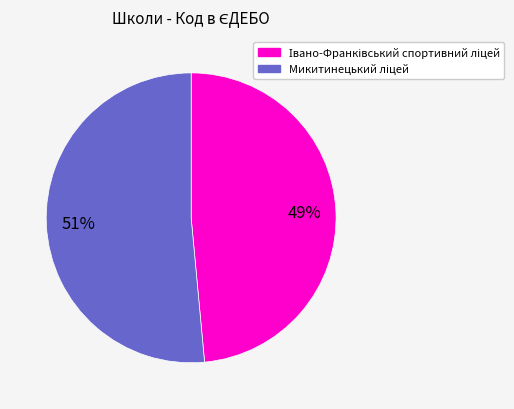

Does any single category account for the majority?

Yes